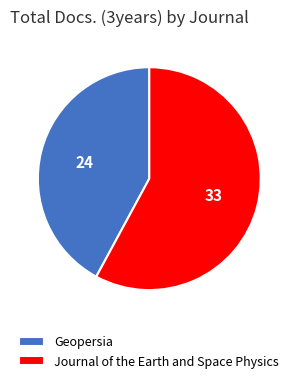

The Geopersia slice represents 42% of the pie. True or false?

True